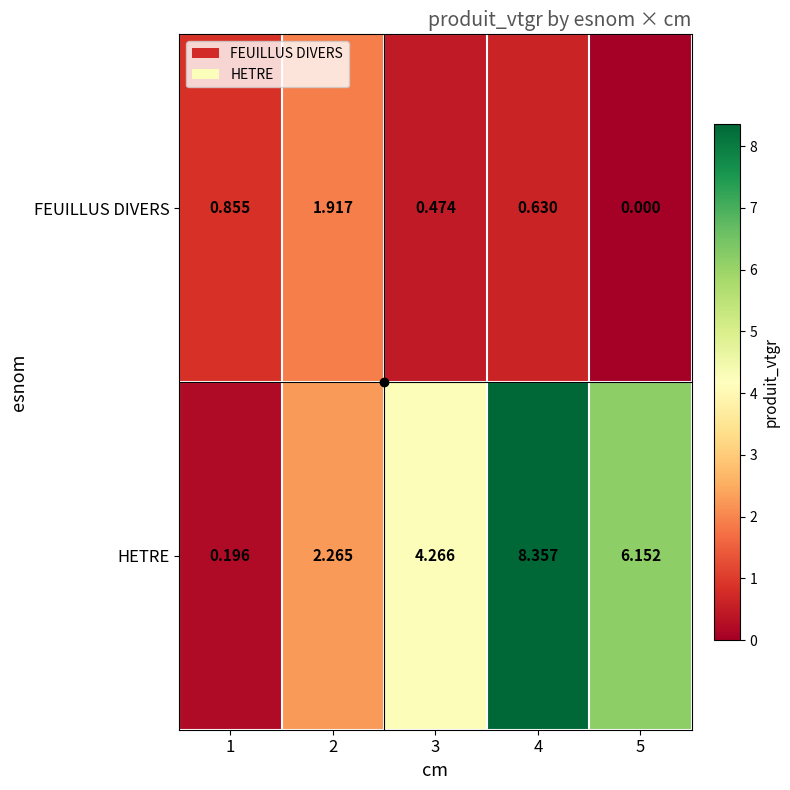

Which series has the widest spread of values?

HETRE